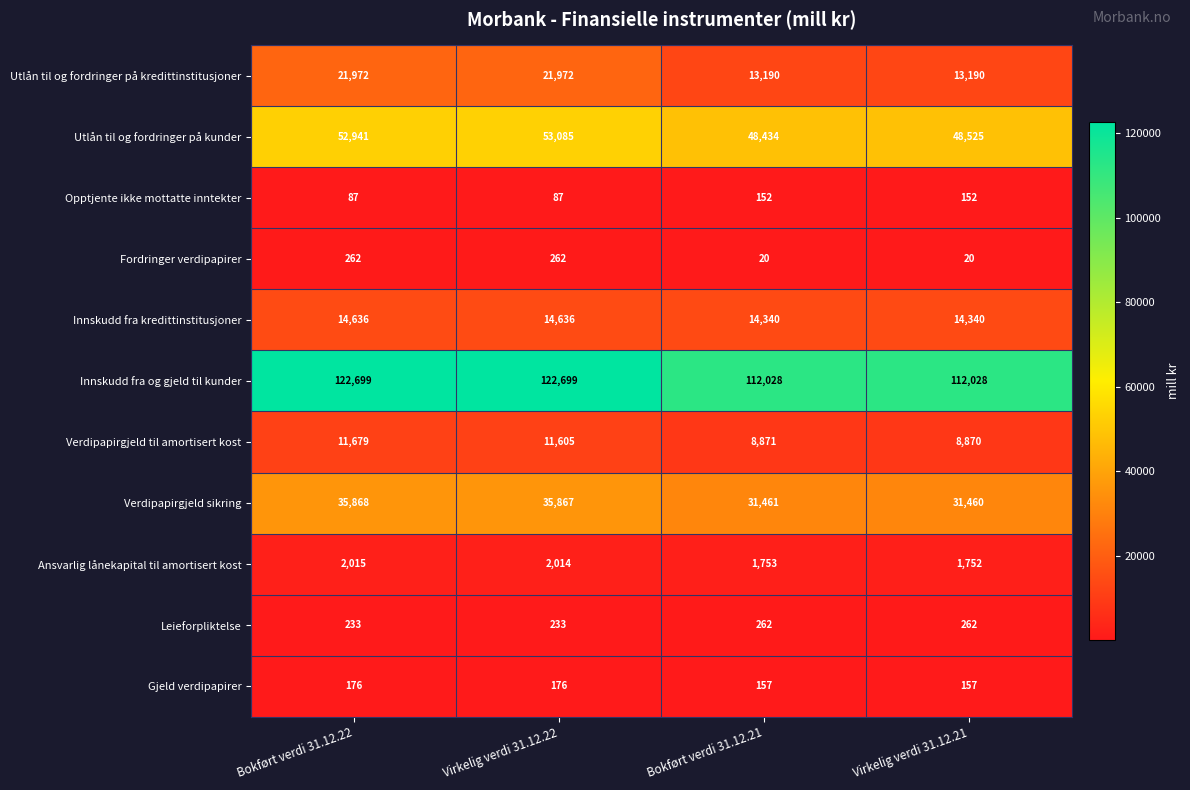

What is the difference between the Verdipapirgjeld til amortisert kost values at Virkelig verdi 31.12.22 and Bokført verdi 31.12.22?

74